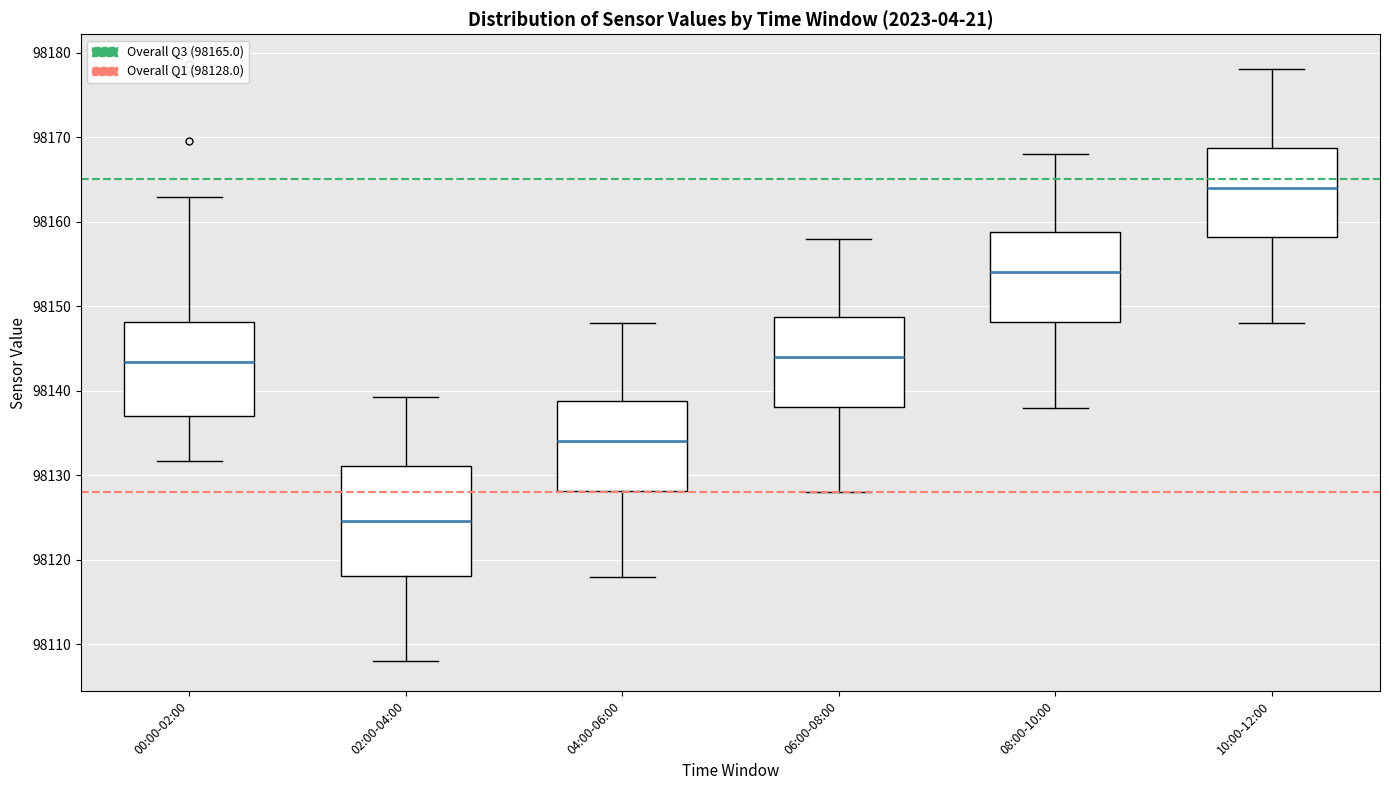

Reading left to right, transcribe this box plot: for each box, give where its median line is, the range the box spans, and where its two whiskers end, as read against the y-axis. The values are not printed on the chart, so give them approximately, as read against the axis.

00:00-02:00: median 98143, box 98137 to 98148, whiskers 98132 to 98163
02:00-04:00: median 98125, box 98118 to 98131, whiskers 98108 to 98139
04:00-06:00: median 98134, box 98128 to 98139, whiskers 98118 to 98148
06:00-08:00: median 98144, box 98138 to 98149, whiskers 98128 to 98158
08:00-10:00: median 98154, box 98148 to 98159, whiskers 98138 to 98168
10:00-12:00: median 98164, box 98158 to 98169, whiskers 98148 to 98178